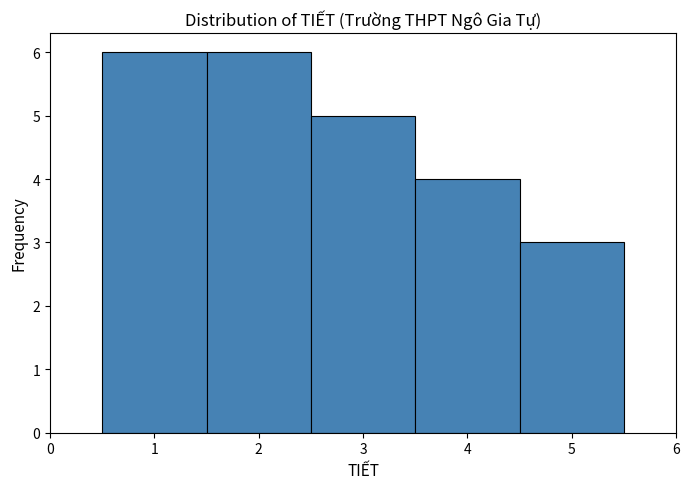

What is the height of the bar covering 0.5 to 1.5 on the x-axis? The values are not printed on the chart, so give them approximately, as read against the axis.

6